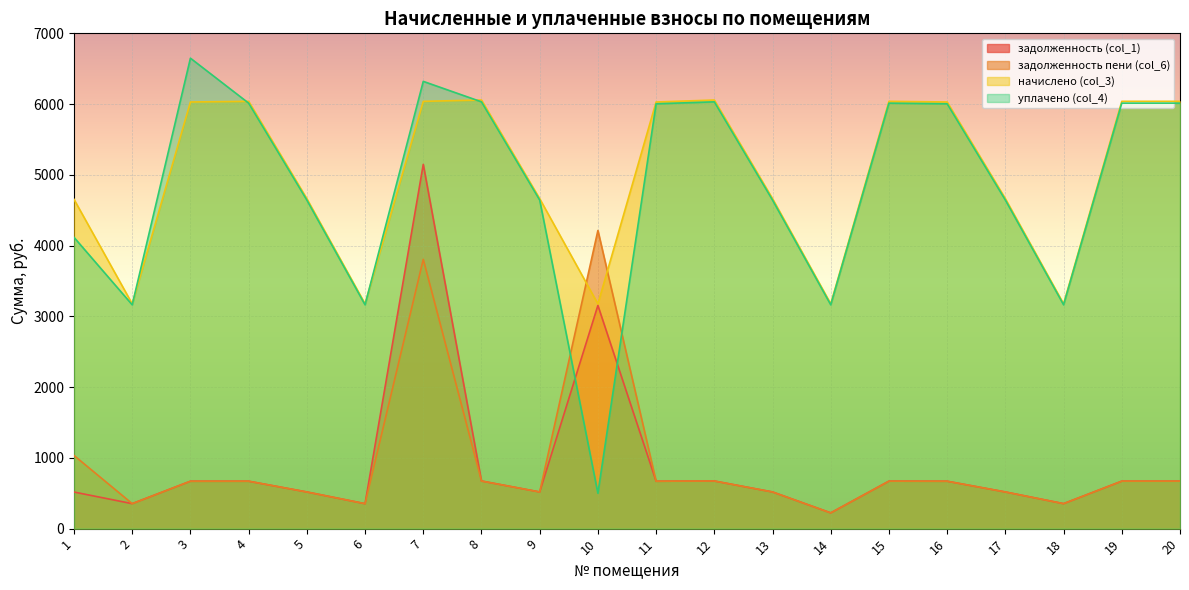

The начислено (col_3) series shows 6057.5 at 12. True or false?

True